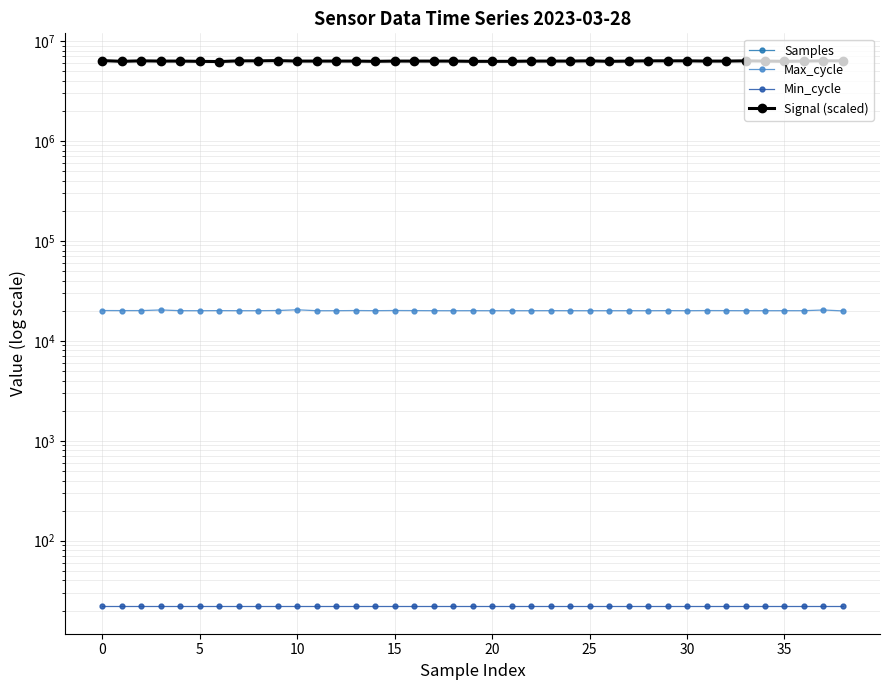

The Signal (scaled) series shows 3429378.7 at 5. True or false?

False